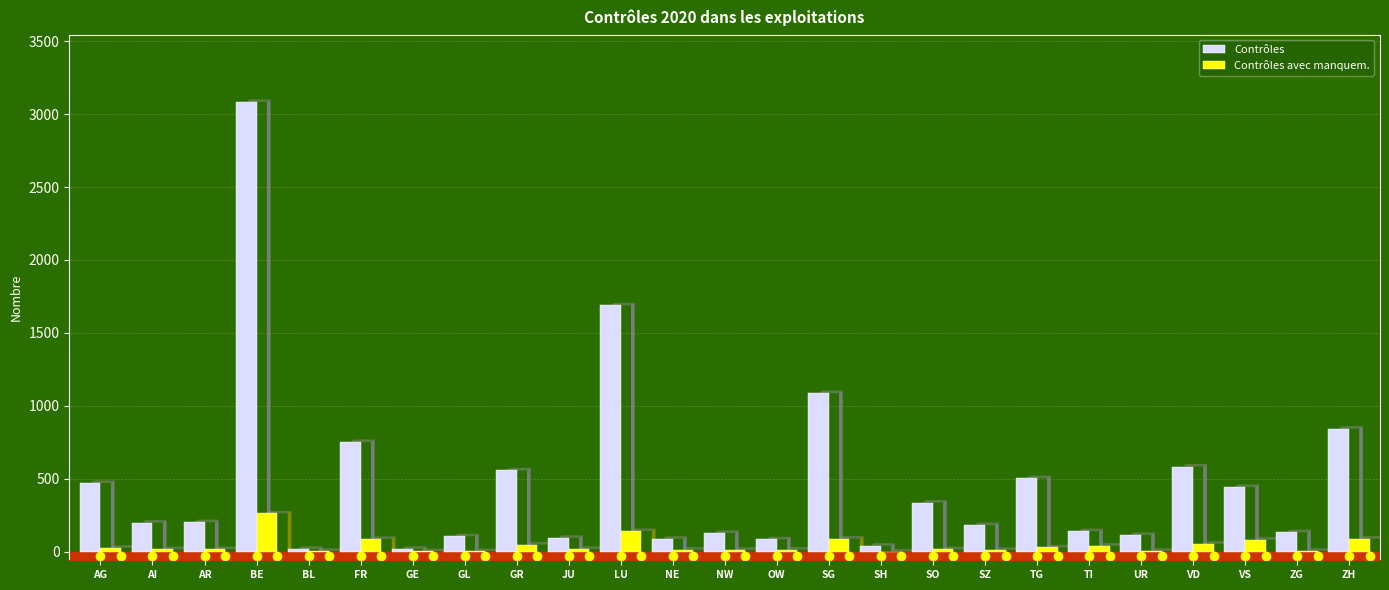

What is the sum of the Contrôles values at ZG and UR?

245